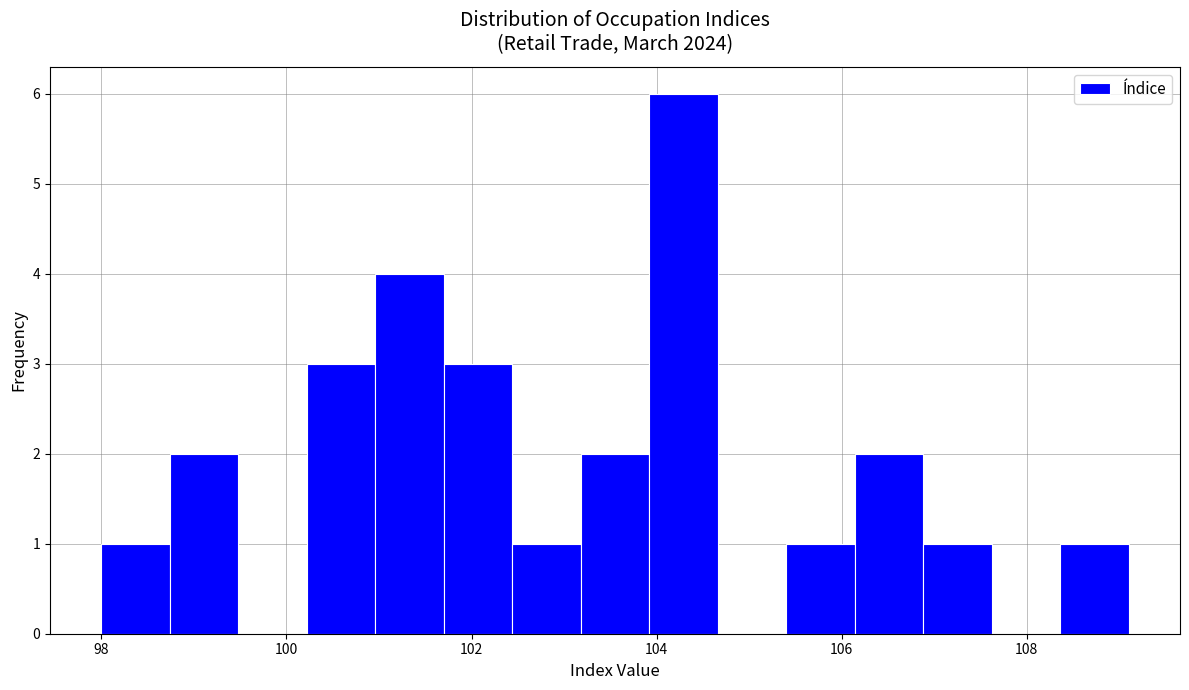

Around what value on the x-axis is the tallest bar? Give the approximate position of its centre, as read against the axis.

104.2